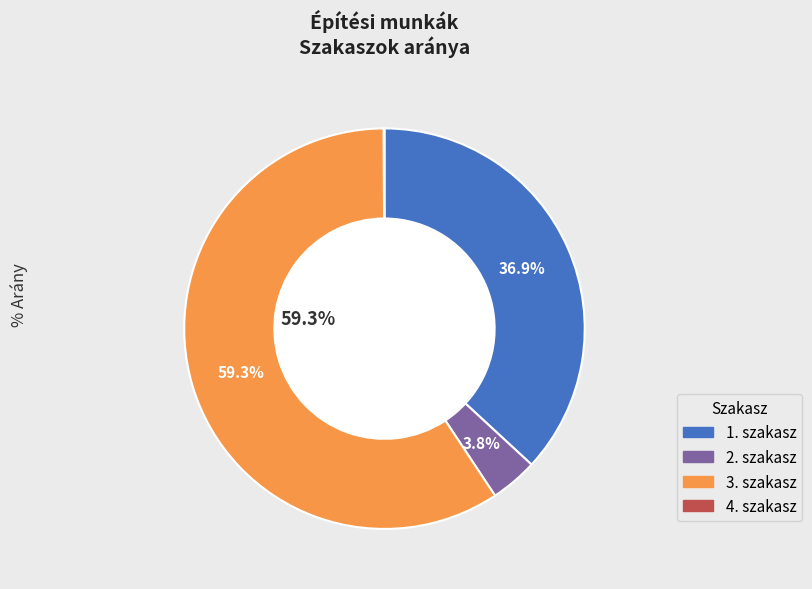

Which slice is the largest?

3. szakasz